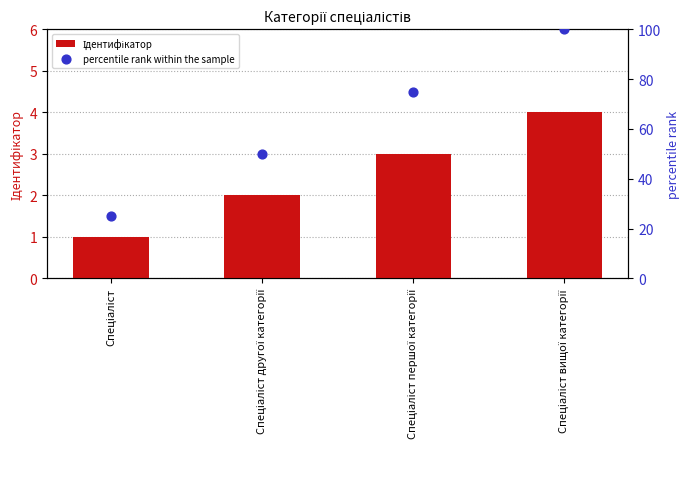

Which series contains the lowest Y value?

Ідентифікатор